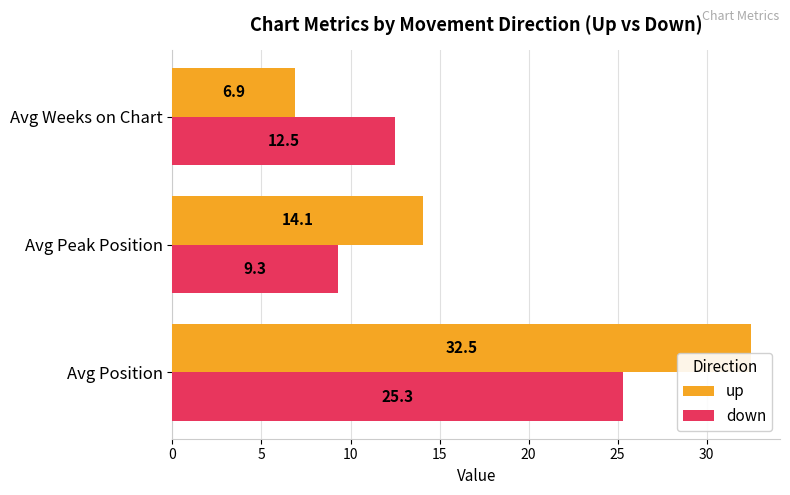

Between Avg Position and Avg Peak Position, which series saw the biggest shift?

up